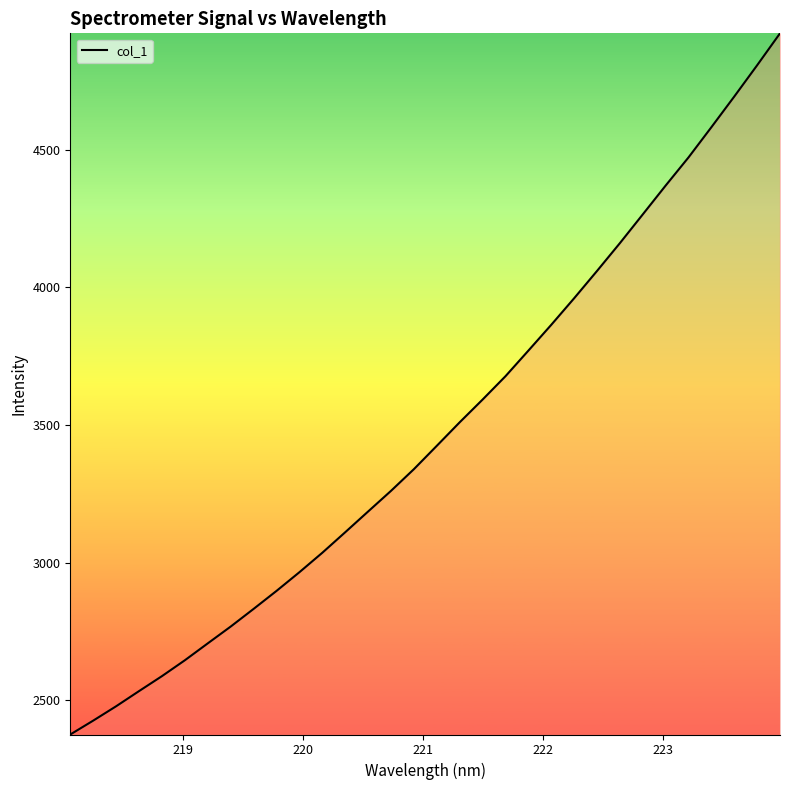

What is the smallest value displayed?

2376.4